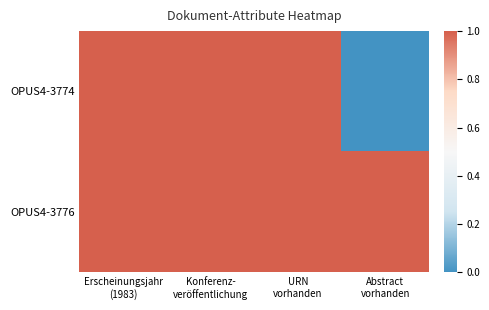

At which category is the sum across all series the highest?

Erscheinungsjahr
(1983)